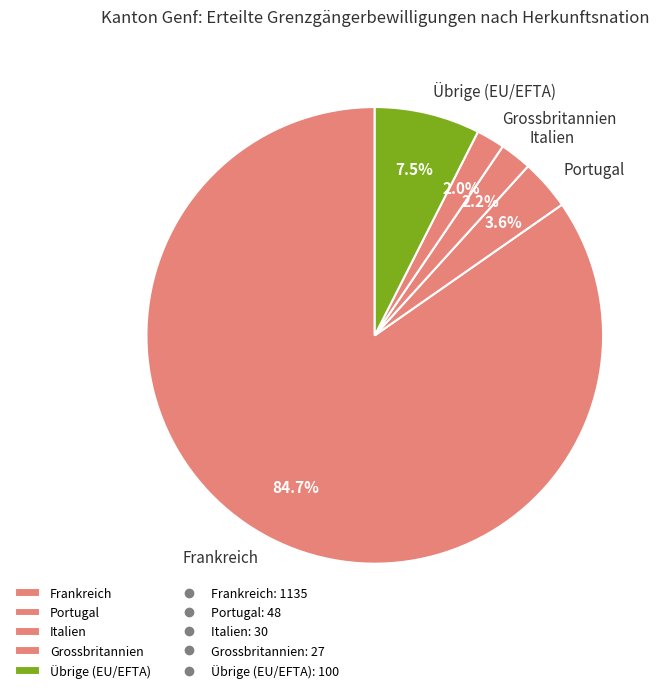

How many slices are in this pie chart?

5